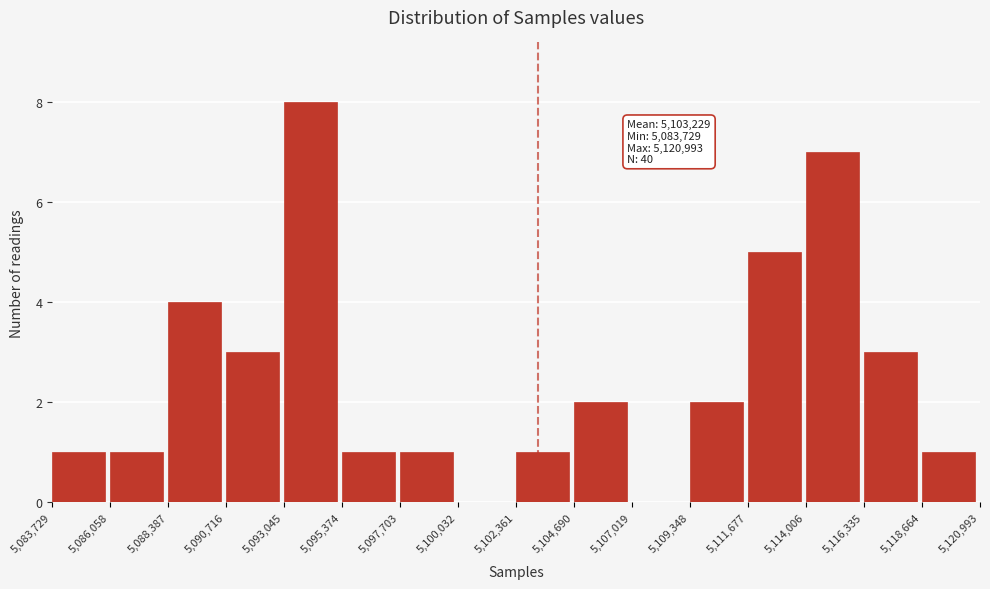

Which range on the x-axis has the tallest bar?

5,093,045 to 5,095,374